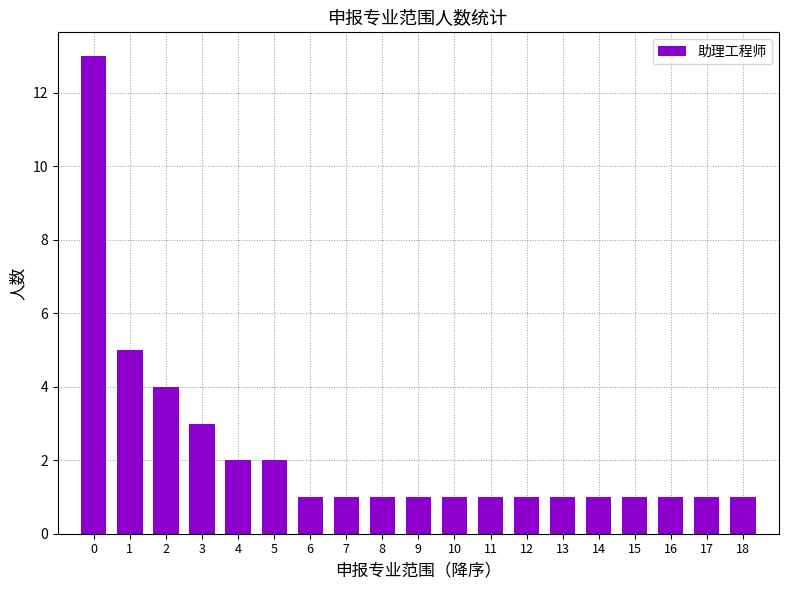

Reading left to right, what are all the values shown in this chart?

13	5	4	3	2	2	1	1	1	1	1	1	1	1	1	1	1	1	1